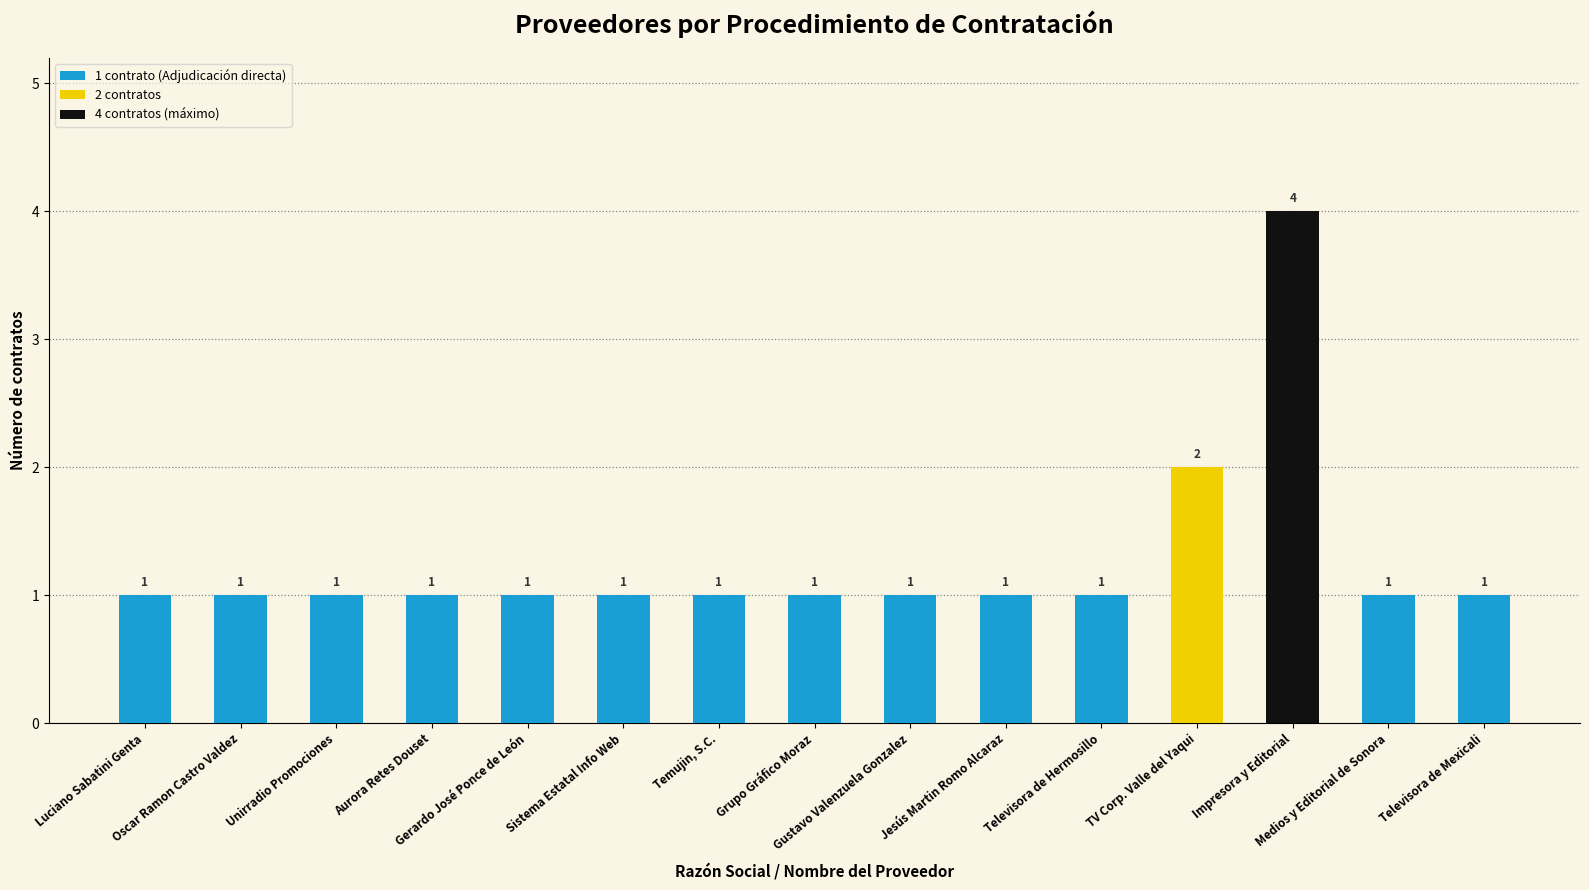

True or false: the data shows 4 at TV Corp. Valle del Yaqui.

False